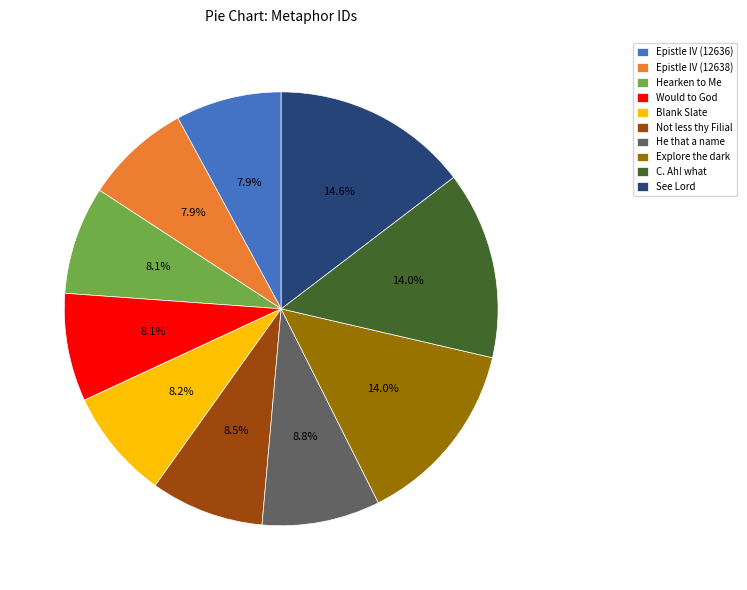

To the nearest percent, what is the combined percentage of Blank Slate and Not less thy Filial?

17%